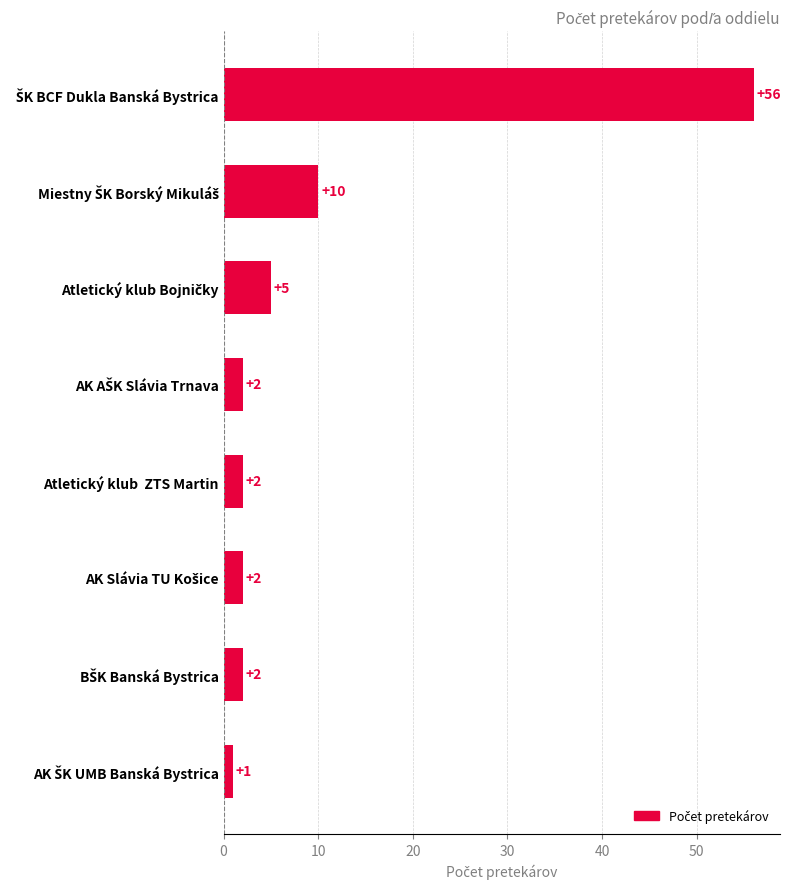

What is the maximum value shown in the chart?

56